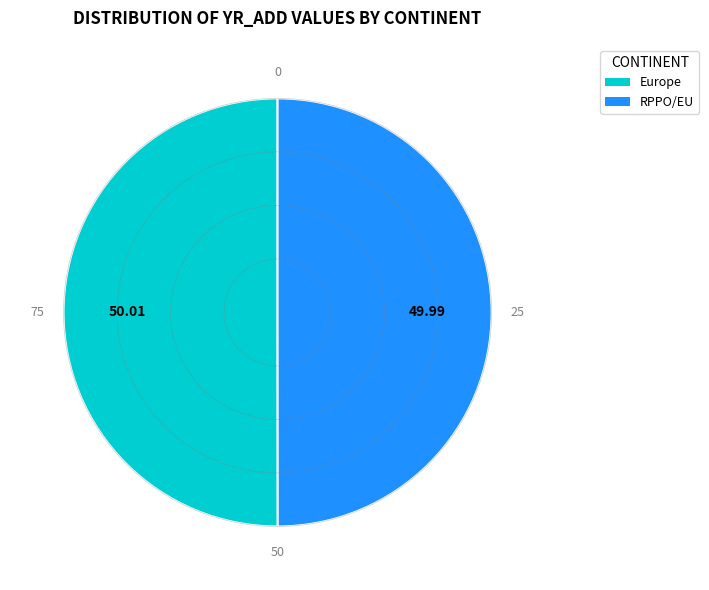

What is the ratio of the value at RPPO/EU to the value at Europe?

1.0